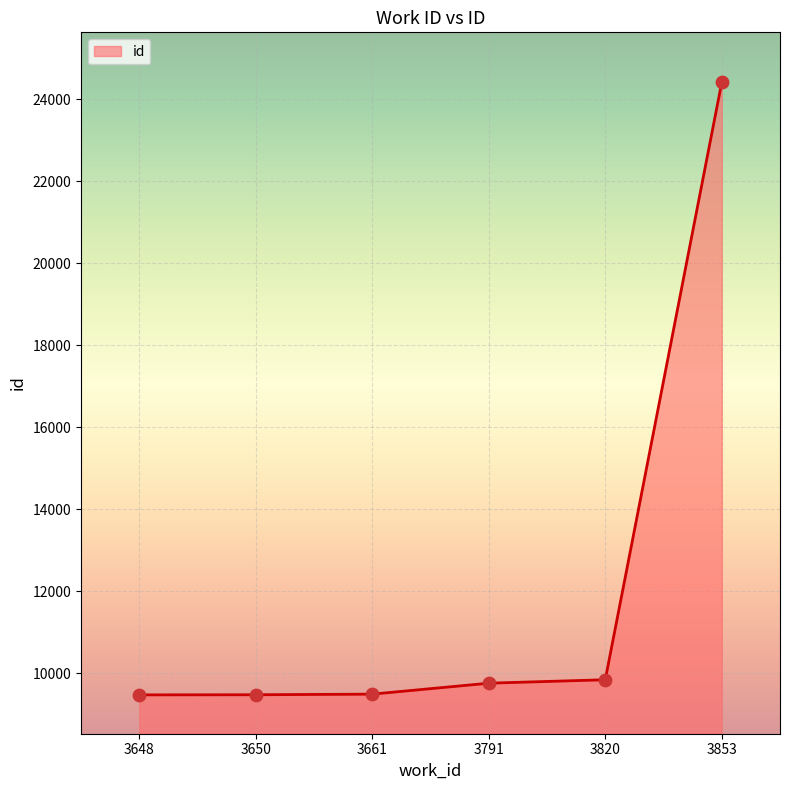

What is the change in value from 3791 to 3853?

+14650